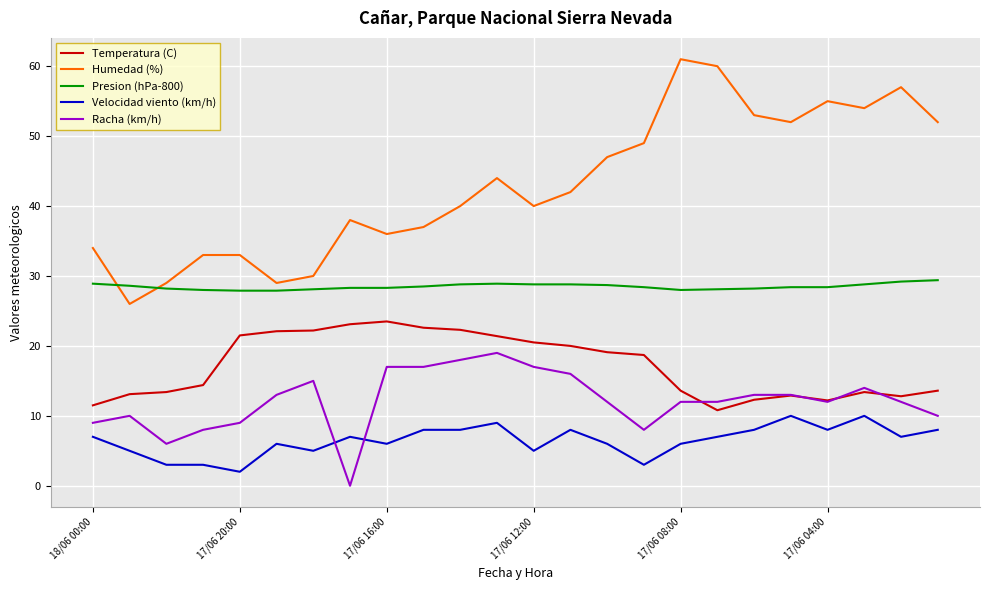

What is the lowest value of the Humedad (%) series?

26.0